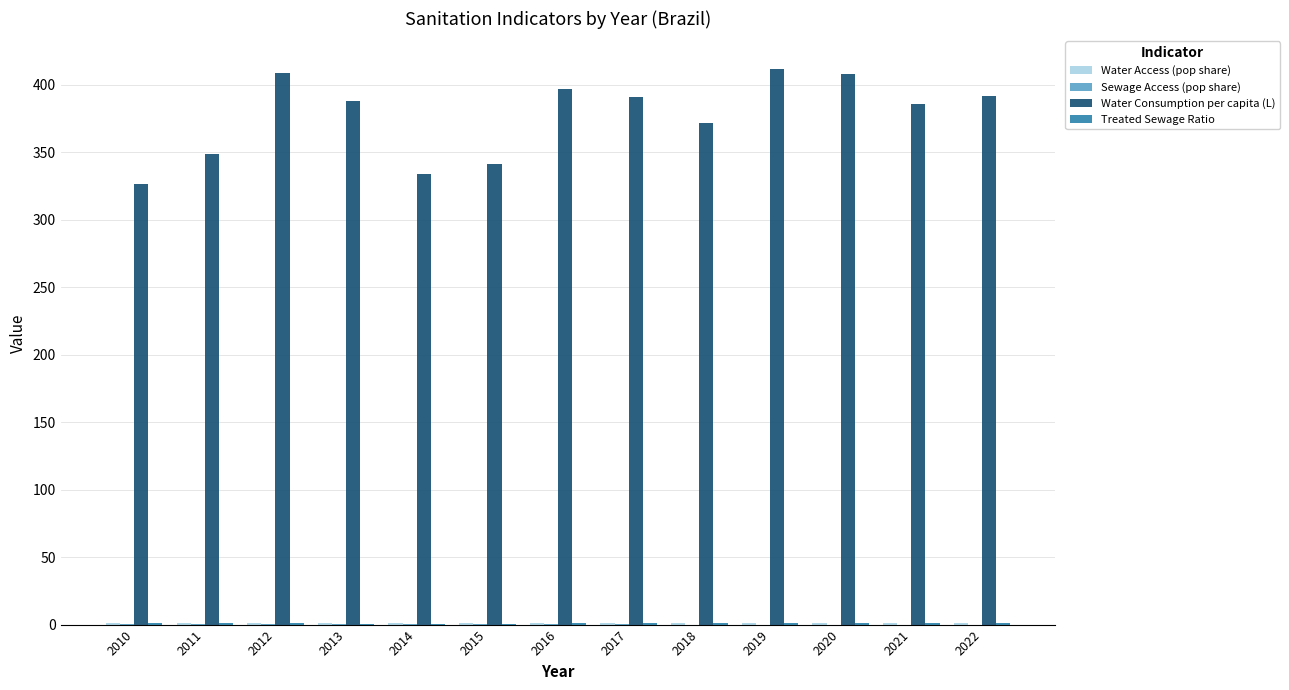

What is the average value of the Water Consumption per capita (L) series?

377.1